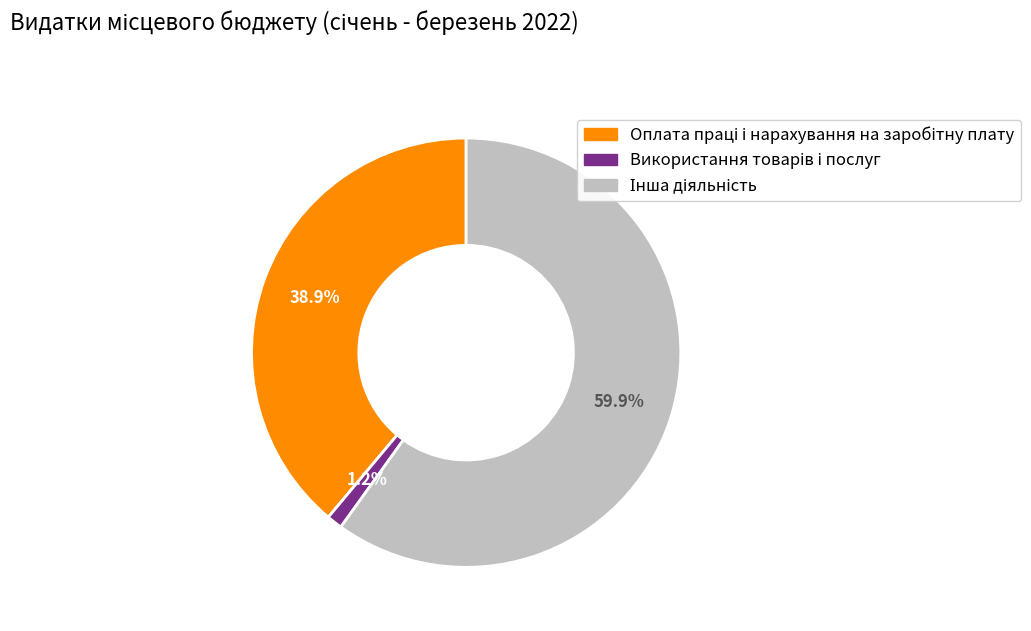

Does any single category account for the majority?

Yes